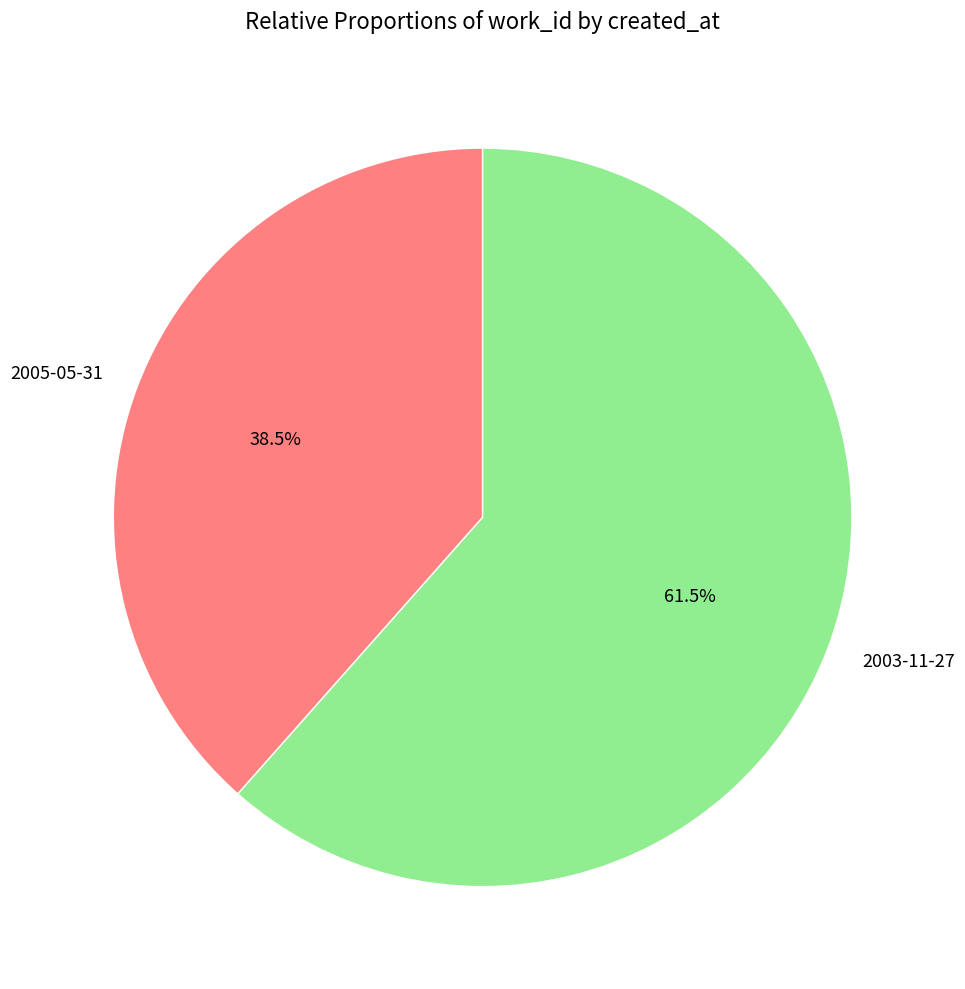

What is the ratio of the value at 2003-11-27 to the value at 2005-05-31?

1.6